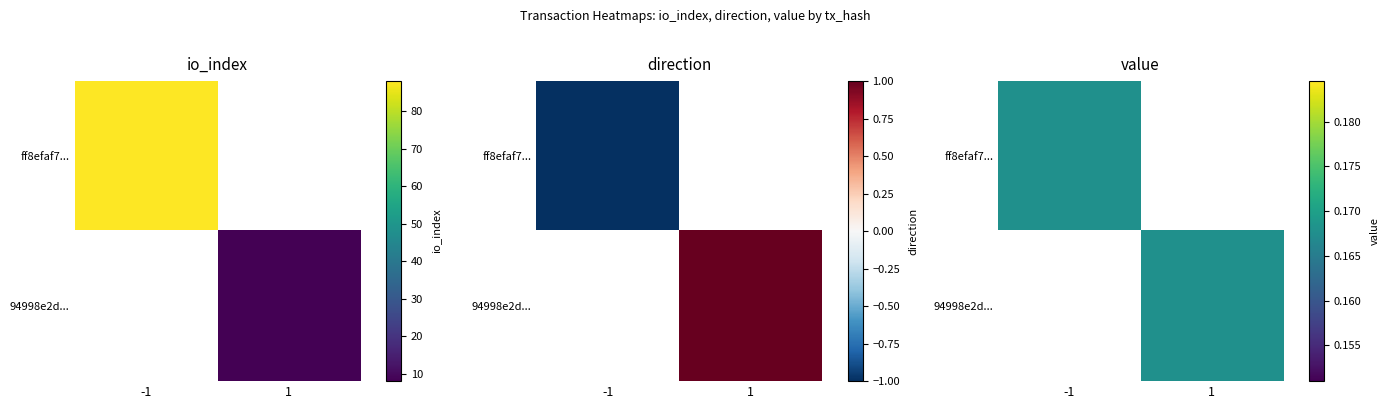

How many categories are shown in the chart?

2